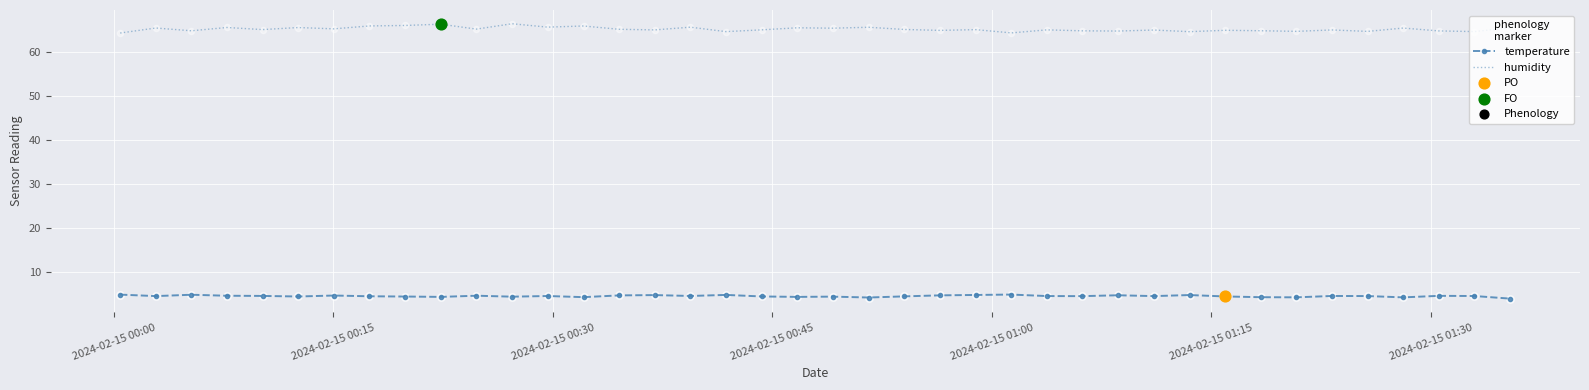

Rank the series by their average value, from lowest to highest.

temperature, humidity